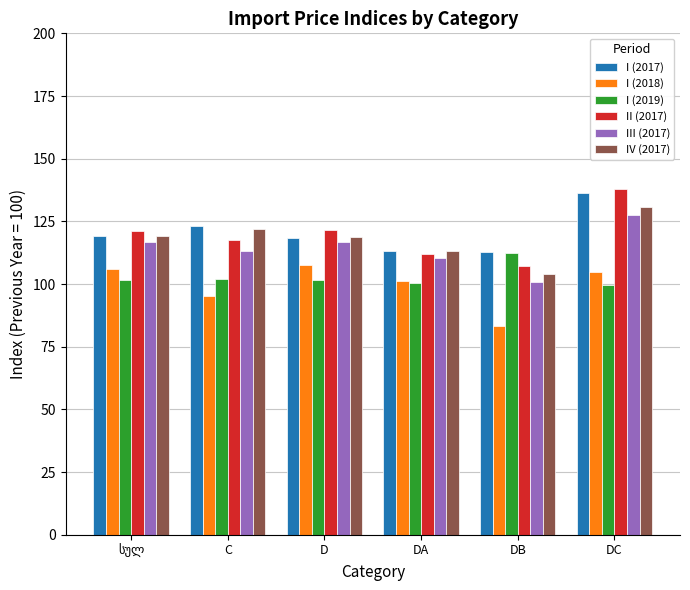

How many data points does each series have?

6